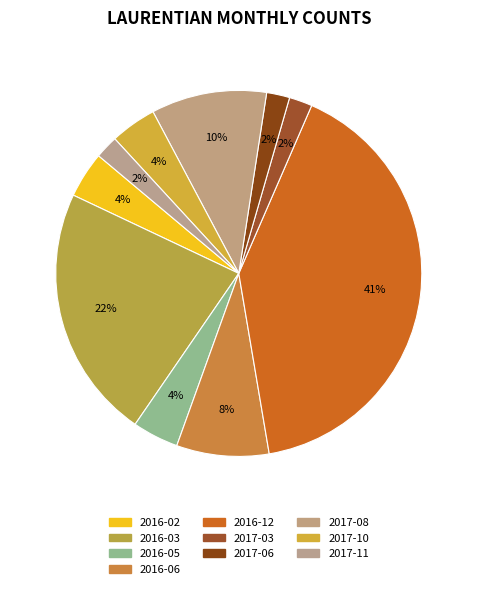

The 2016-05 slice represents 10% of the pie. True or false?

False